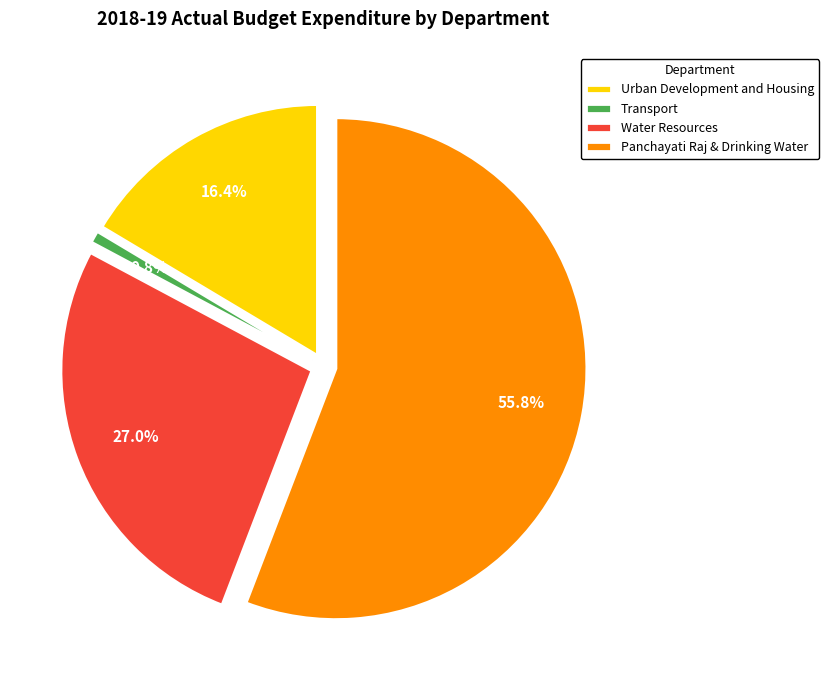

Count the number of slices in the pie.

4